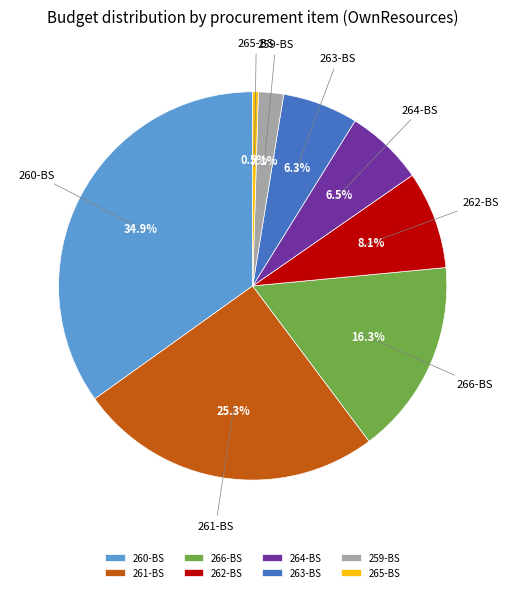

Which category has the biggest portion of the pie?

260-BS